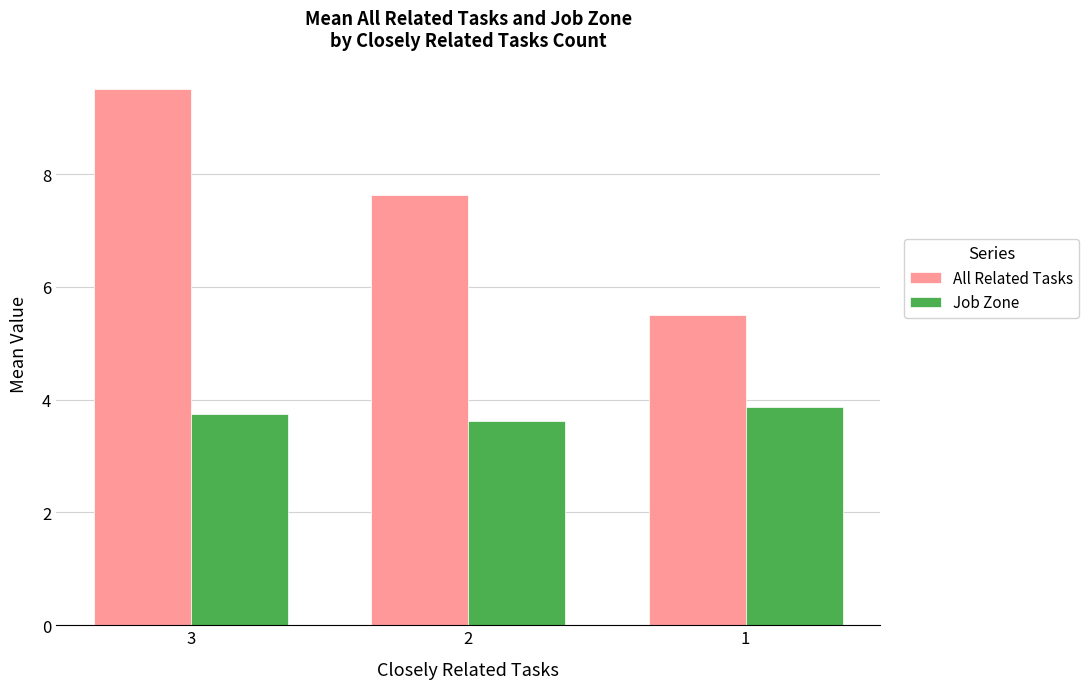

What is the lowest value of the Job Zone series?

3.6